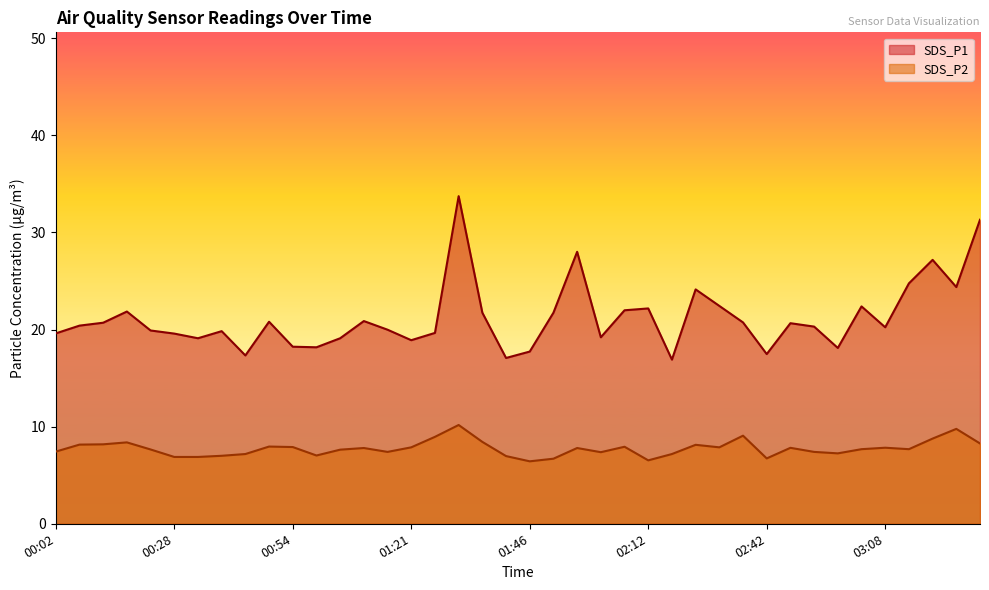

What is the spread (max minus min) of values at 03:29?

23.0